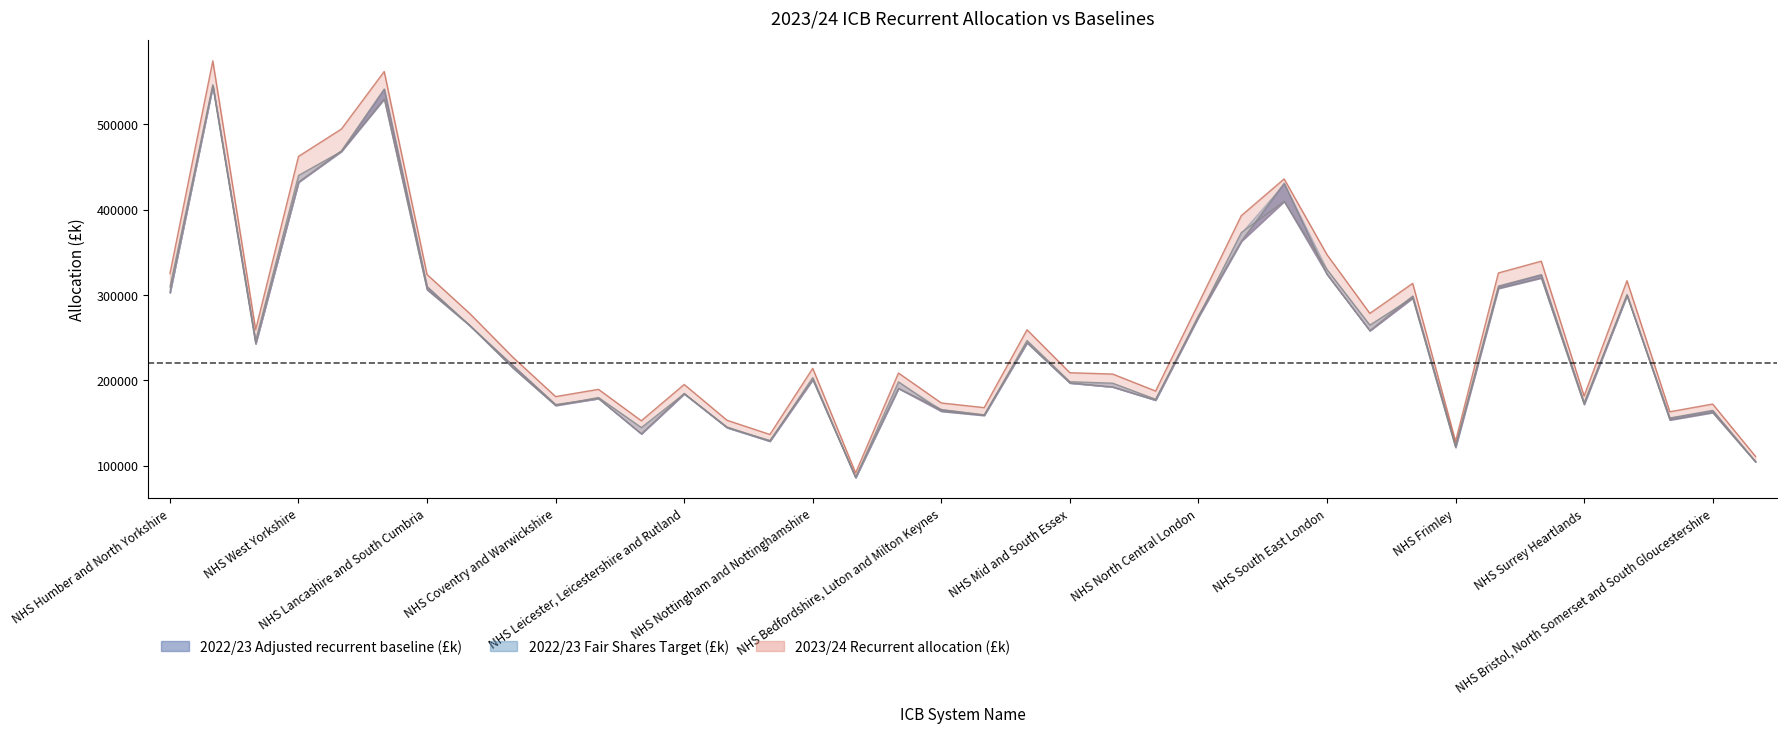

At NHS South Yorkshire ICB, list the series in order from largest to smallest.

2023/24 Recurrent allocation (£k), 2022/23 Adjusted recurrent baseline (£k), 2022/23 Fair Shares Target (£k)